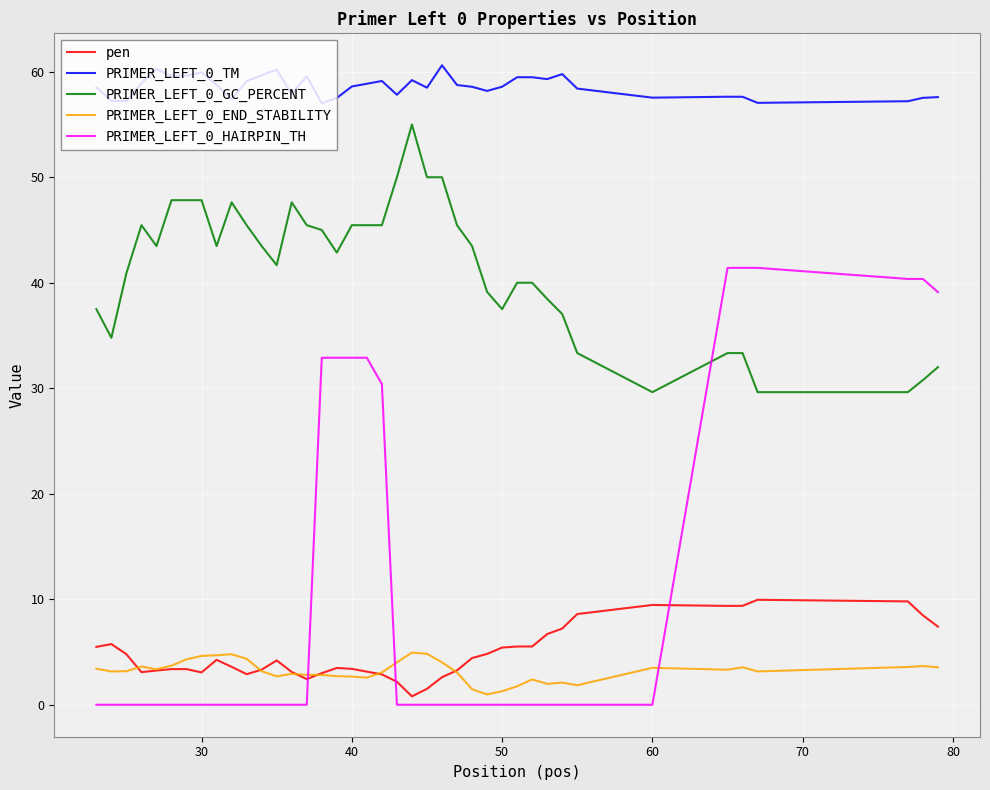

List the series in order of their peak value, highest first.

PRIMER_LEFT_0_TM, PRIMER_LEFT_0_GC_PERCENT, PRIMER_LEFT_0_HAIRPIN_TH, pen, PRIMER_LEFT_0_END_STABILITY